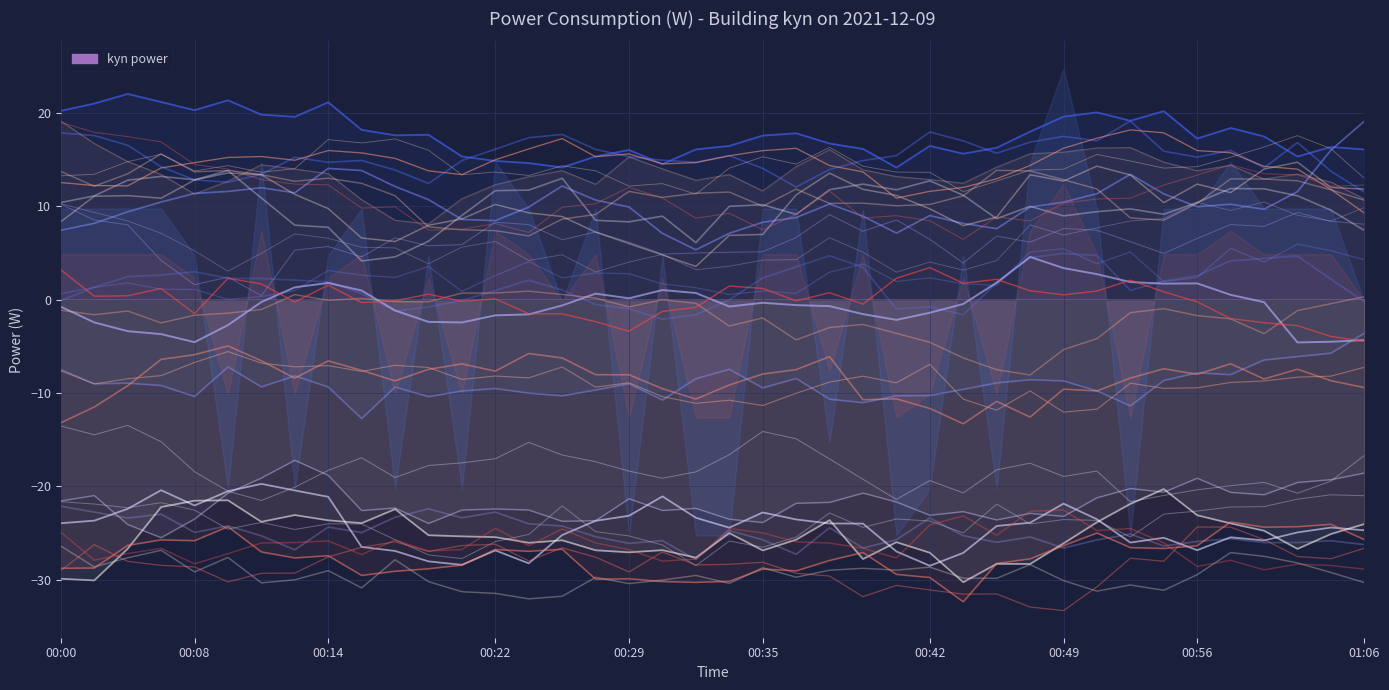

Count the number of data series in this chart.

1